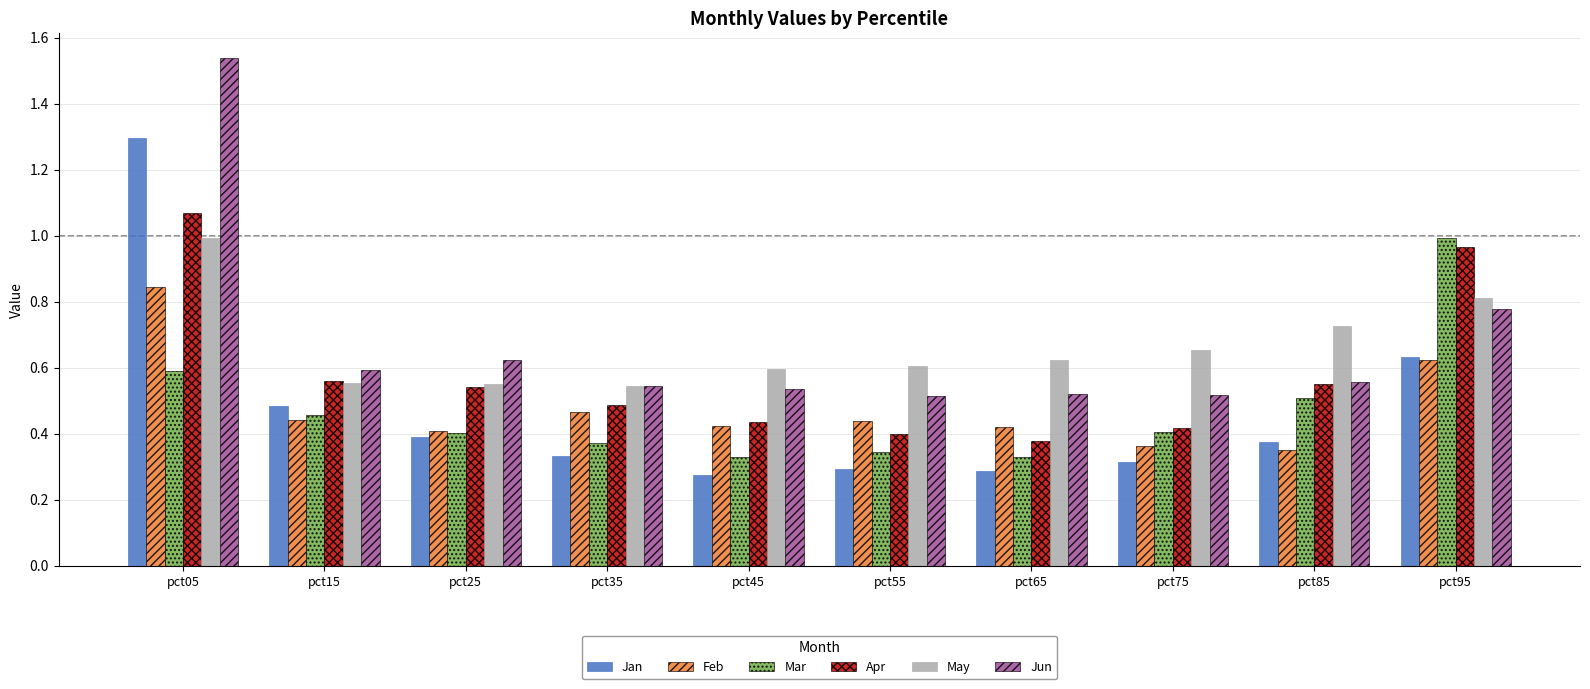

Is the value of Apr at pct45 greater than the value of Jun at pct75?

No